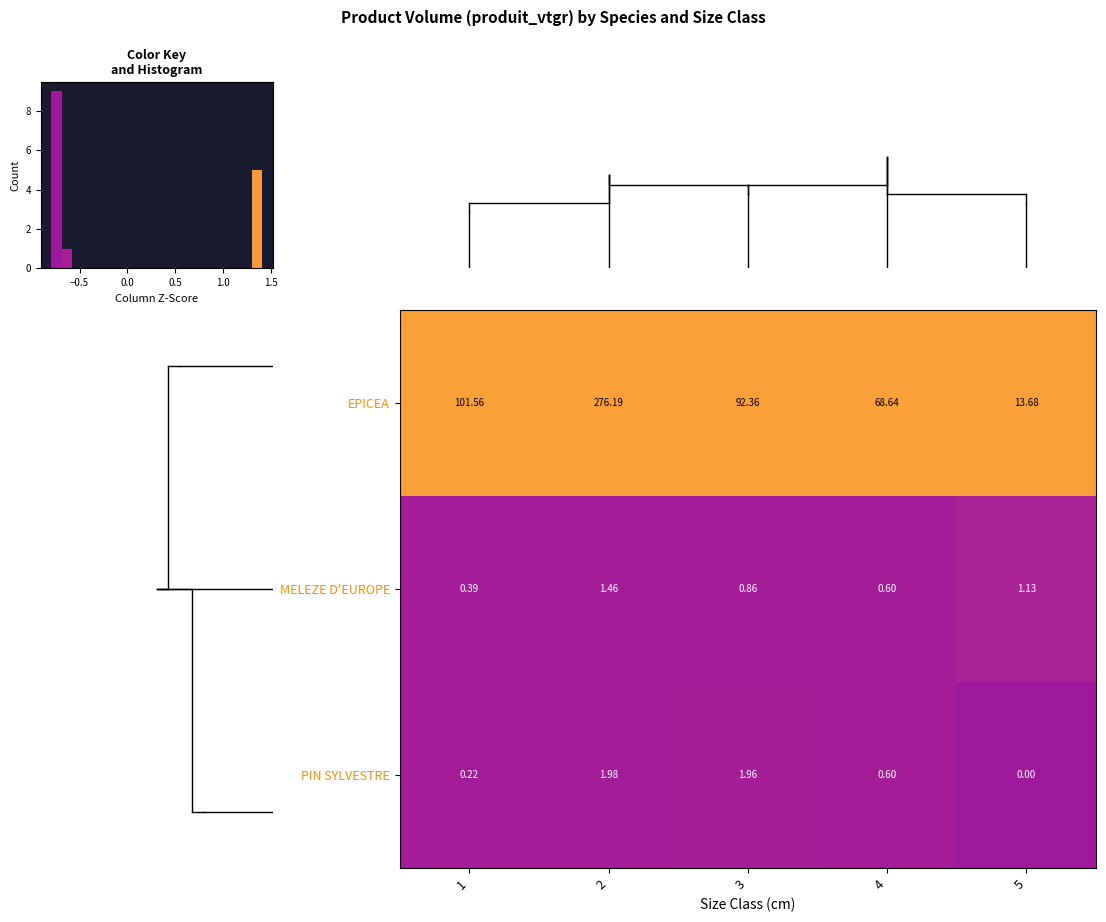

True or false: MELEZE D'EUROPE has a value of -0.2 at 2.

False